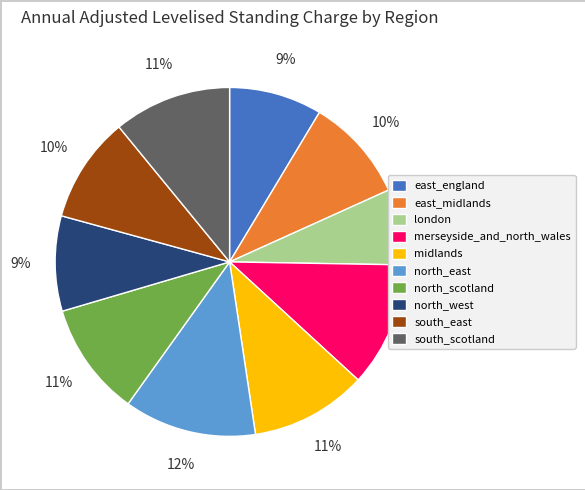

Is it true that north_west is 1% of the pie?

False